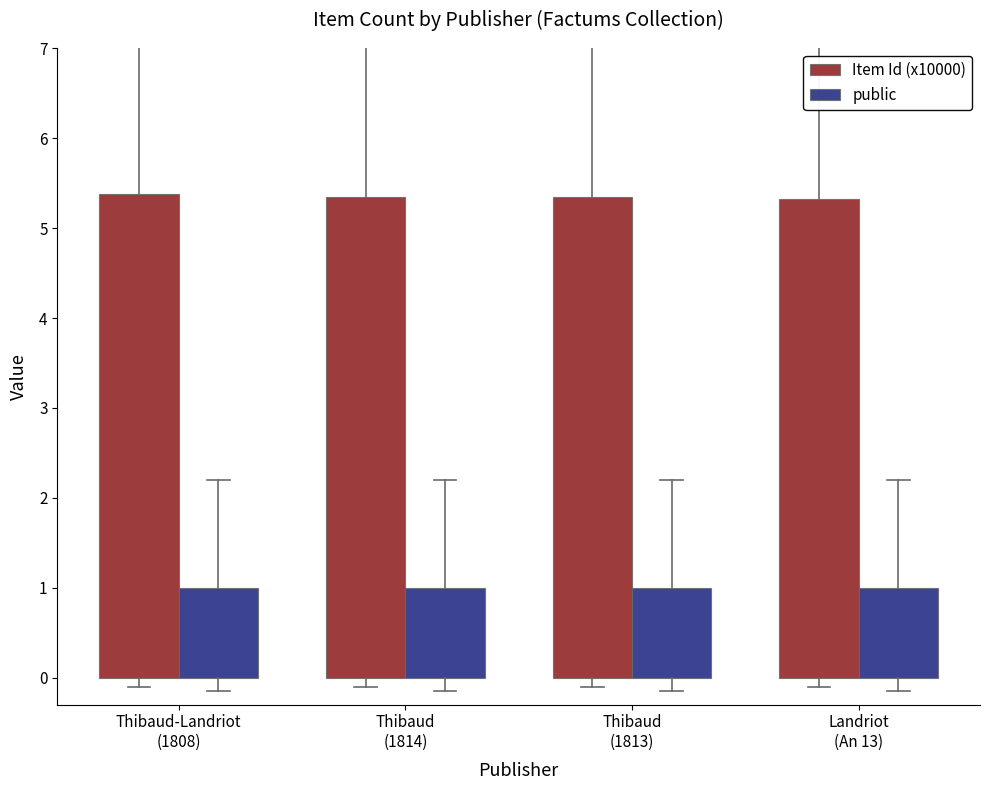

List the series in order of their overall mean, lowest first.

public, Item Id (x10000)